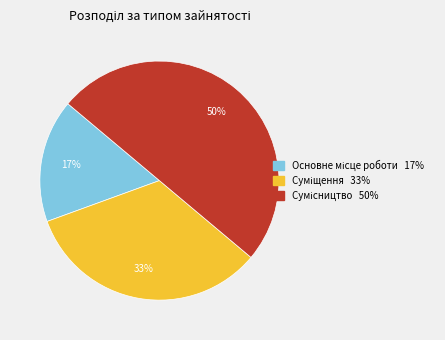

To the nearest percent, what is the difference between the largest and smallest slice percentages?

33%